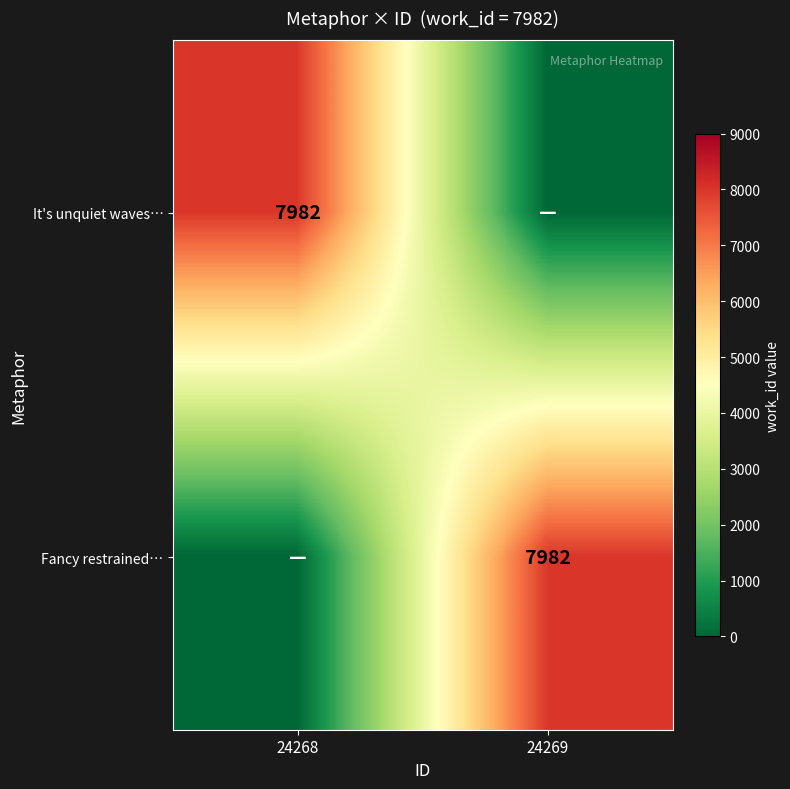

The value of It's unquiet waves… at 24268 is 7982. True or false?

True